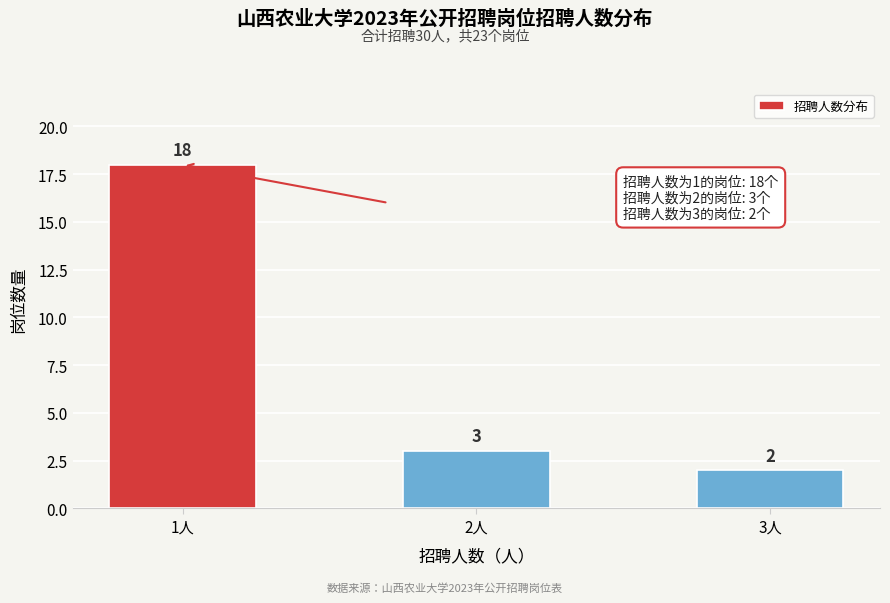

Reading left to right, list all the values displayed in this chart.

18	3	2